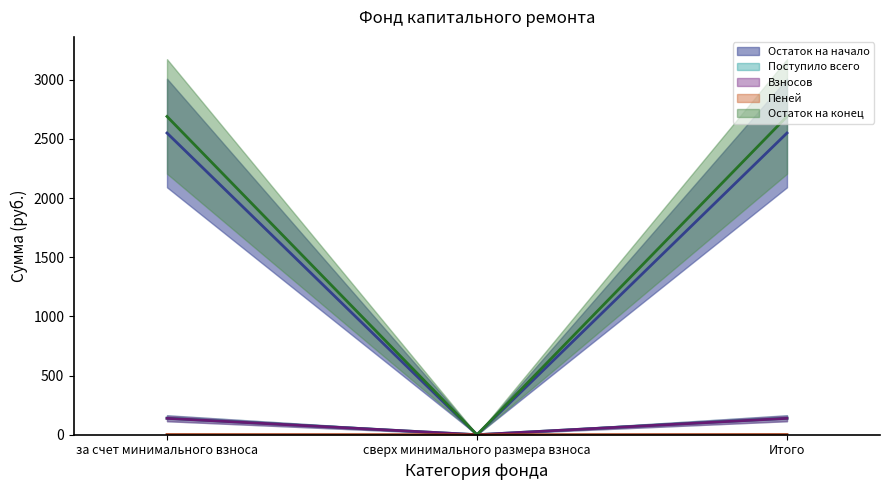

Is it true that Пеней (линия) equals 1.5 at за счет минимального взноса?

True